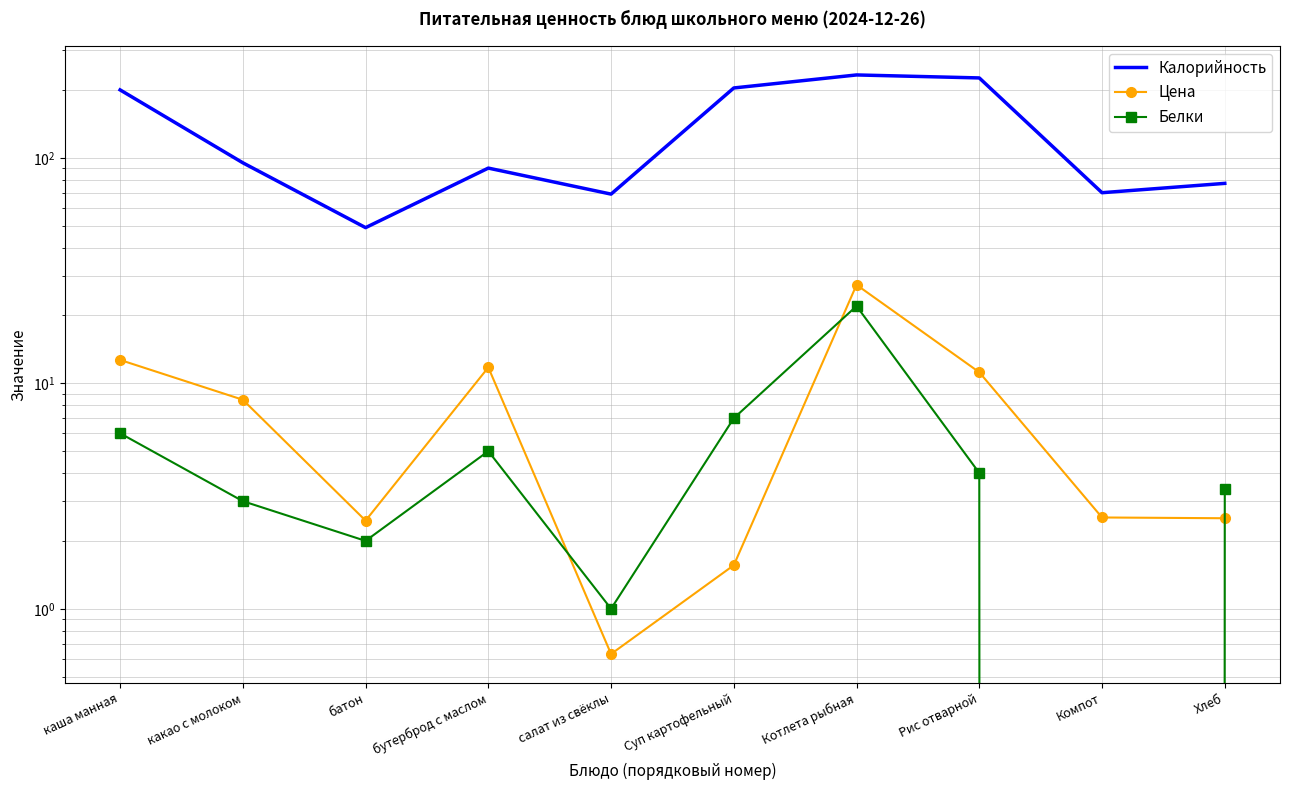

What position from the right is Суп картофельный?

5